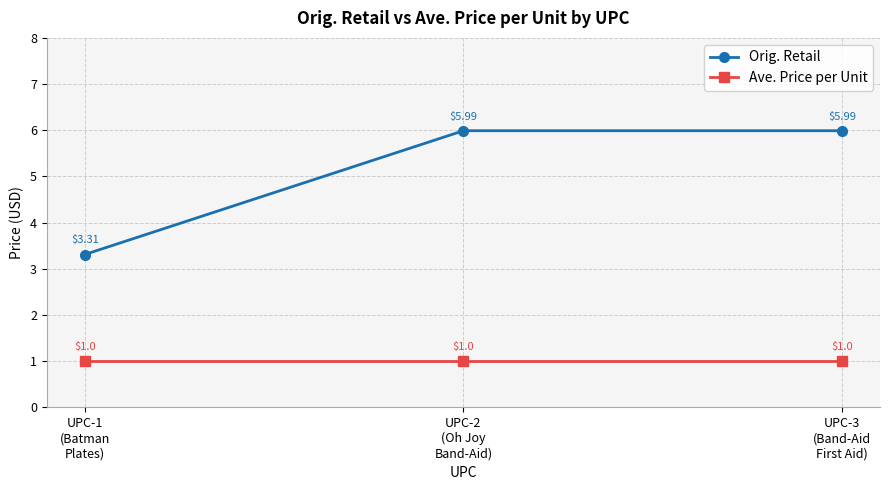

Which series has the widest spread of values?

Orig. Retail